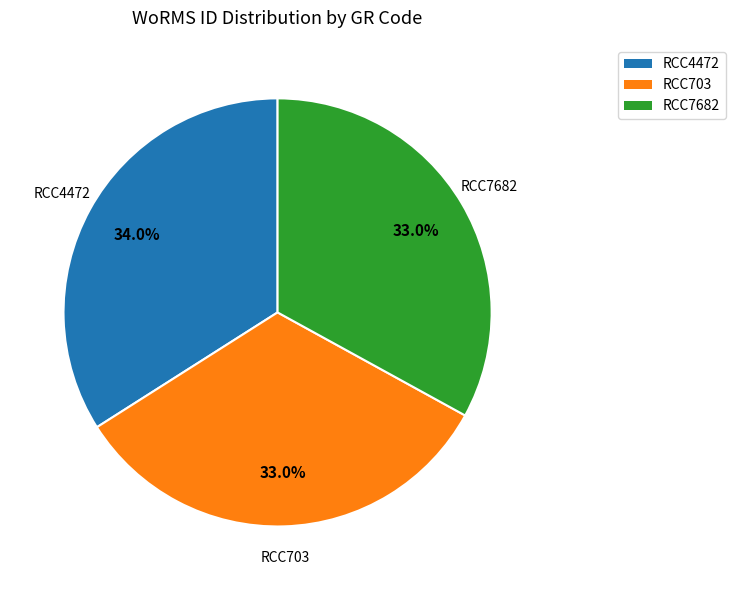

To the nearest percent, what percentage of the pie is RCC7682?

33%